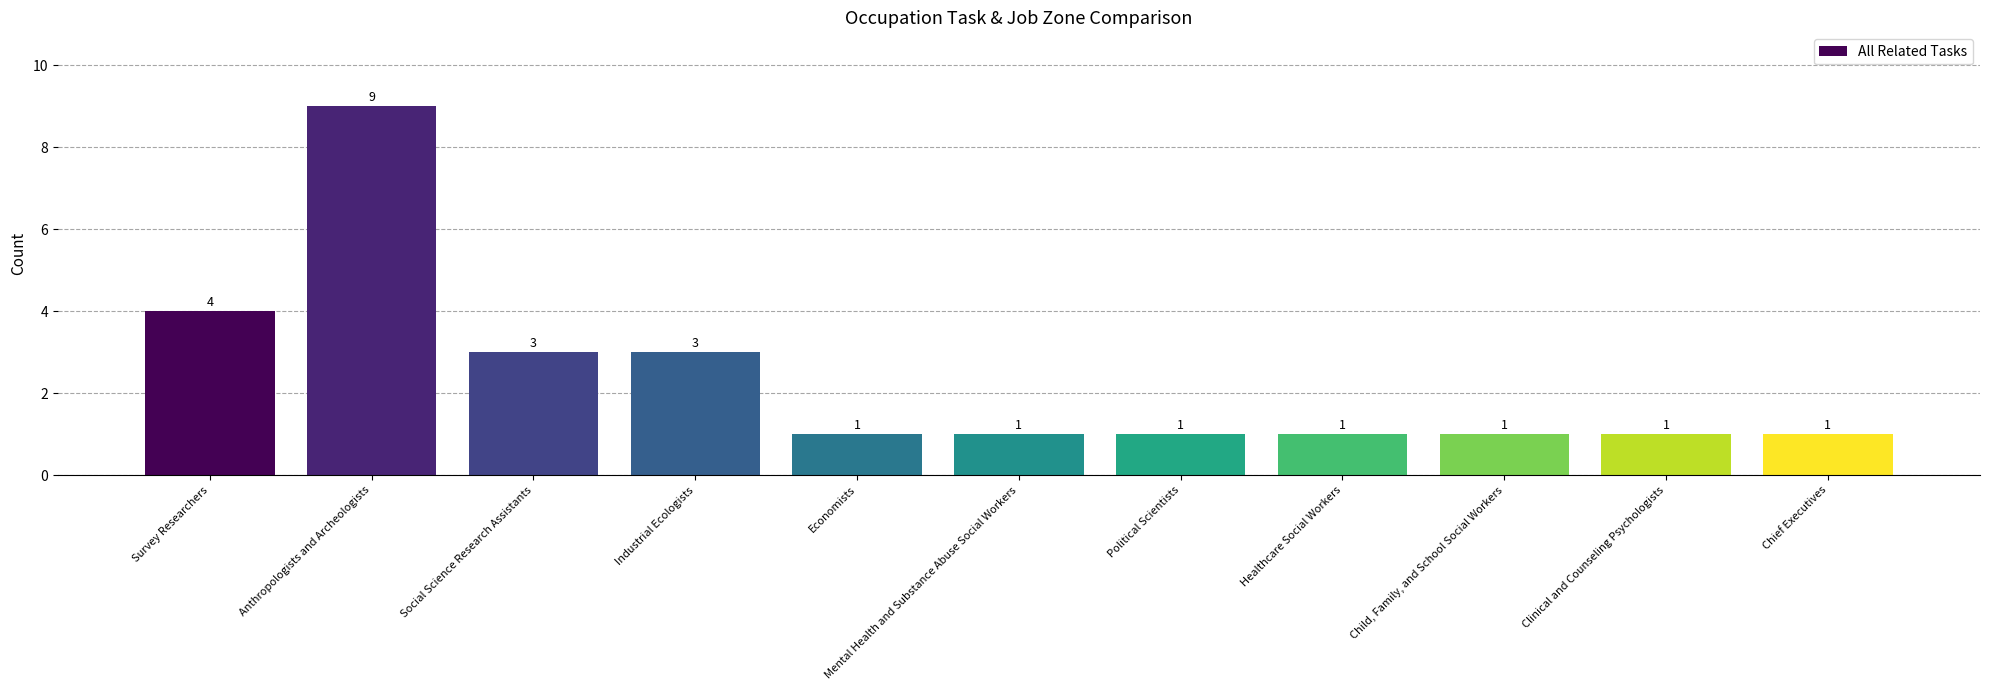

What is the difference between the values at Economists and Survey Researchers?

3